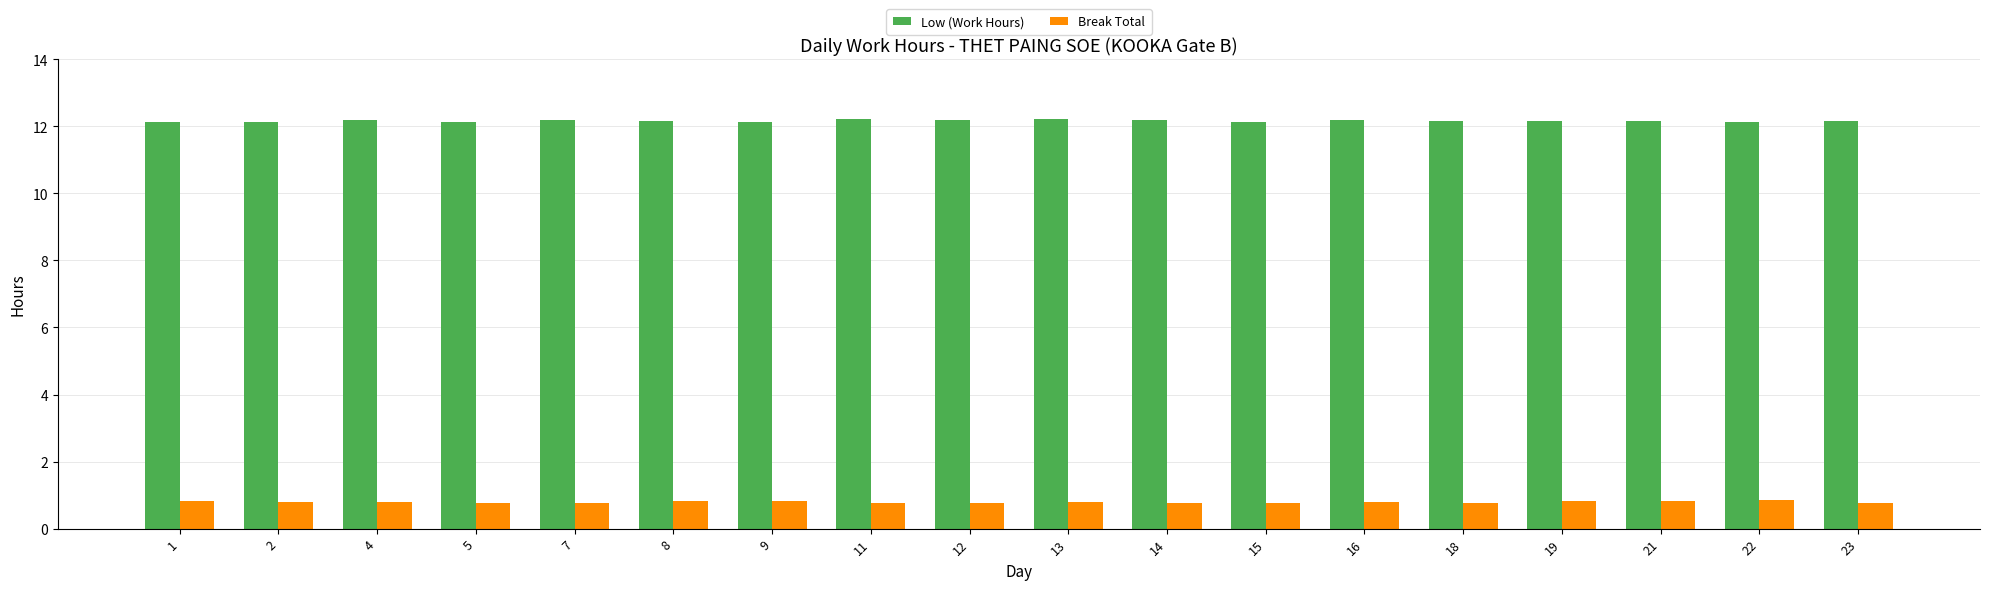

What is the value of the Low (Work Hours) bar at the 17th from the left?

12.1